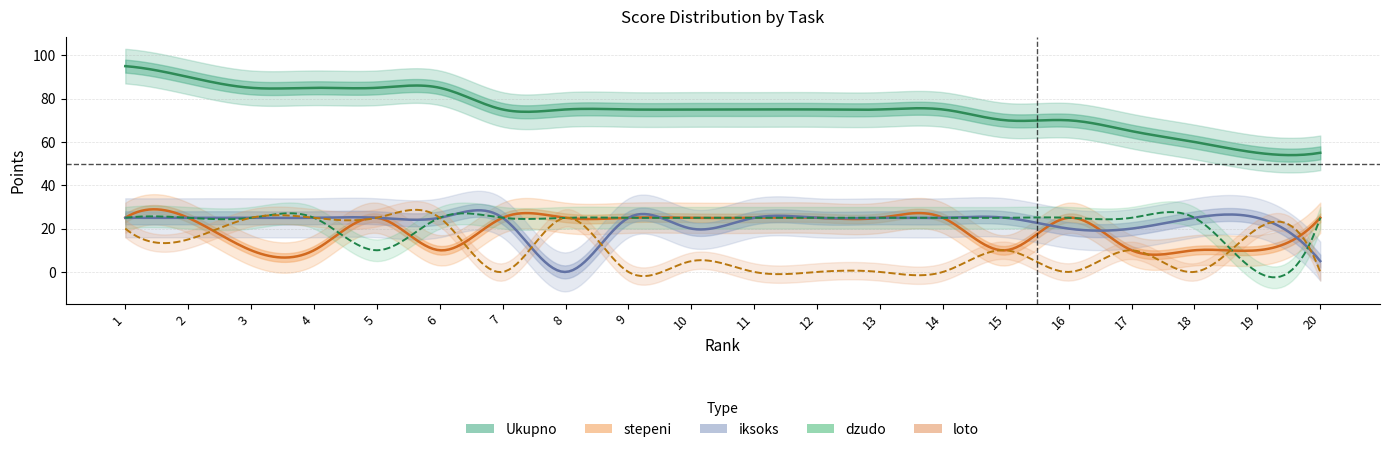

What is the value of the Ukupno point at the 16th from the left?

70